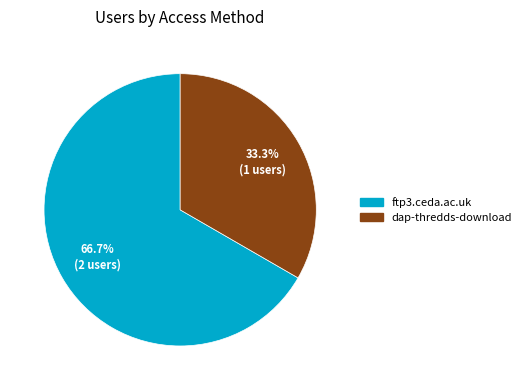

How many slices are in this pie chart?

2